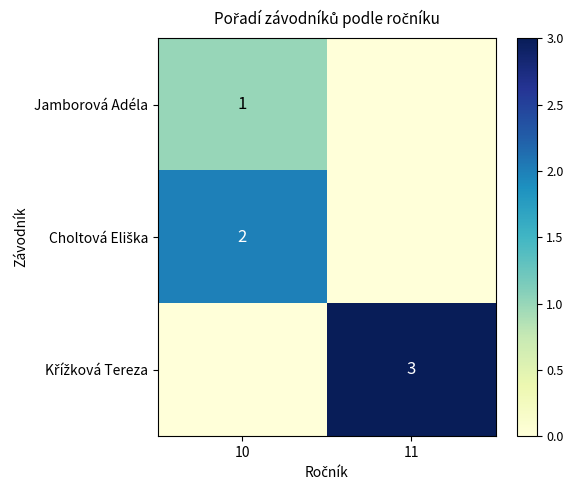

Count the number of categories in the chart.

2